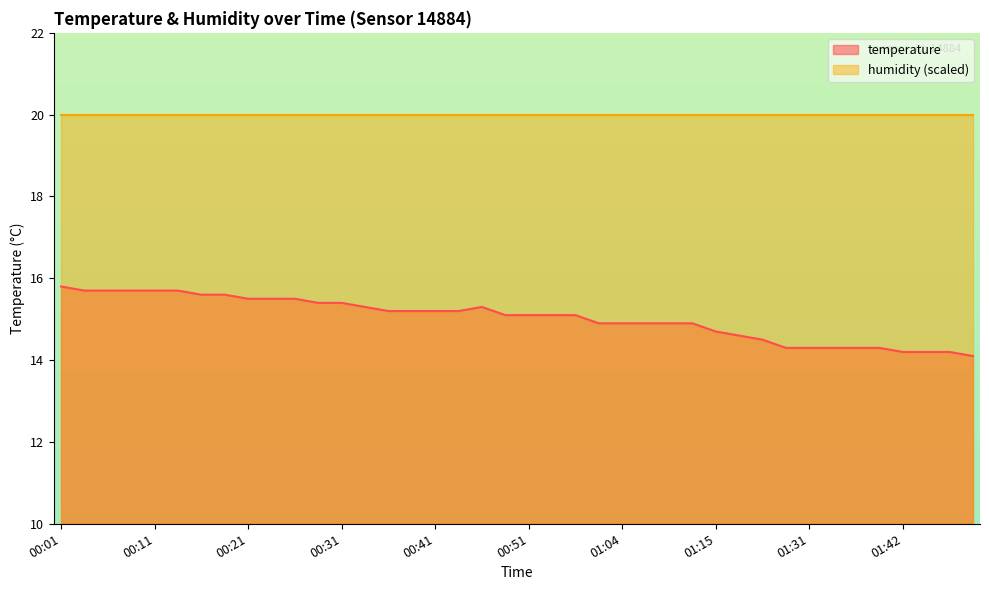

What is the change in value from 00:46 to 01:47?

-1.1